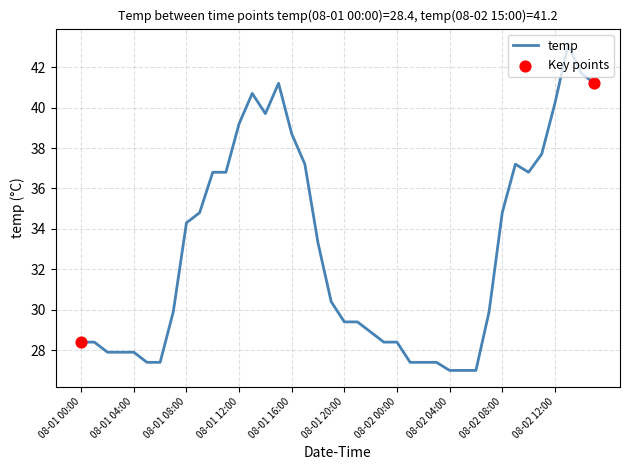

What is the difference between the maximum and minimum values?

16.1